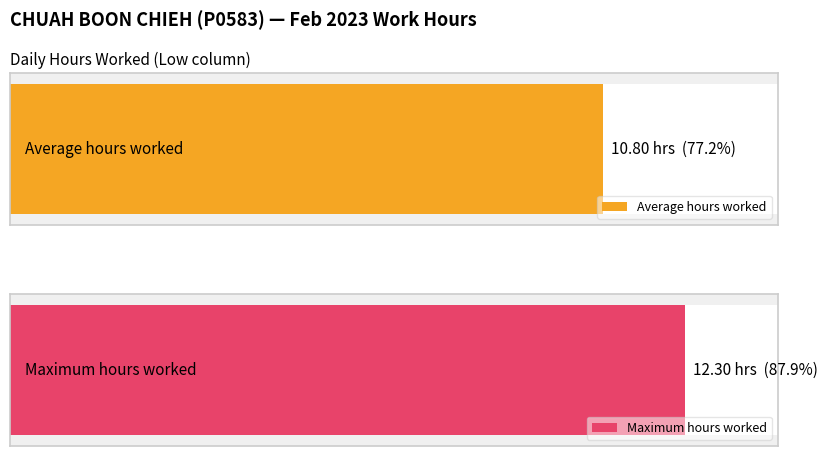

The chart shows a value of 16.9 at 31-Tue. True or false?

False